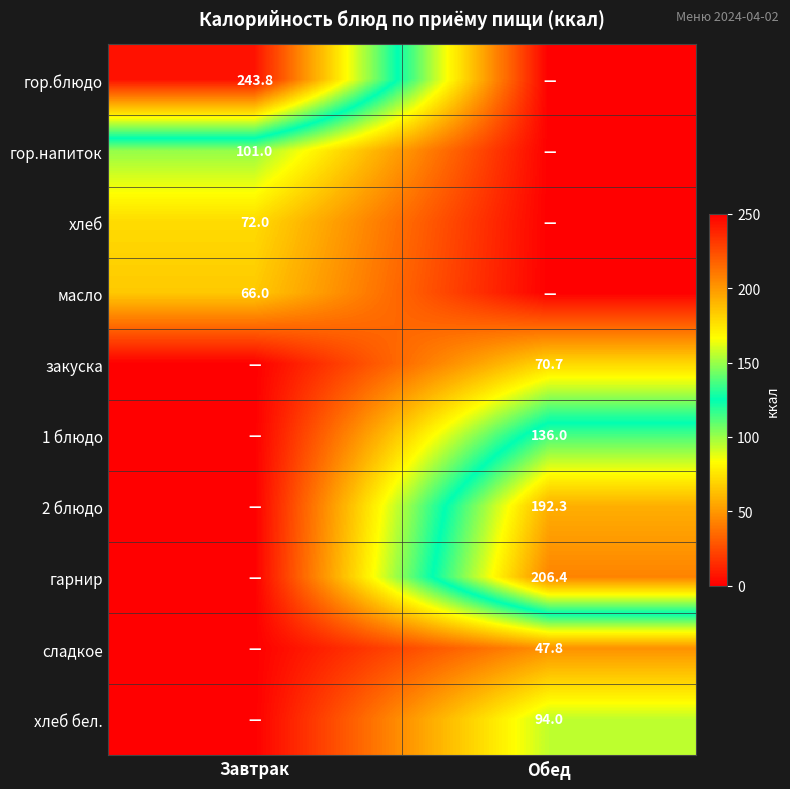

Is the value of гор.напиток at Завтрак greater than the value of гор.блюдо at Завтрак?

No